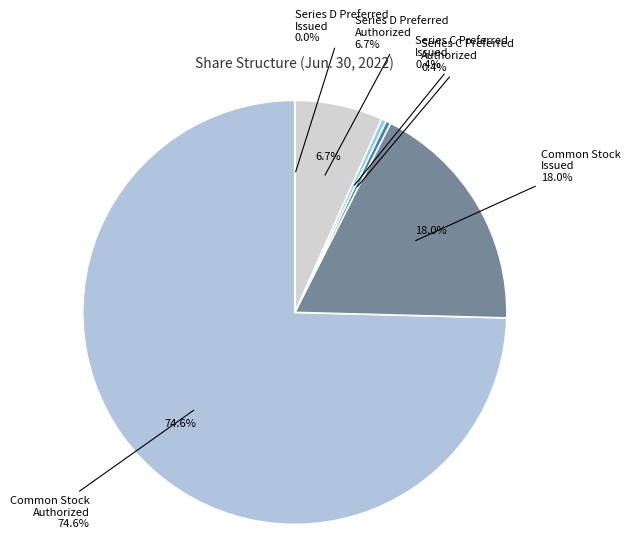

What percentage do Series D Preferred Authorized and Common Stock Authorized together represent?

81.3%